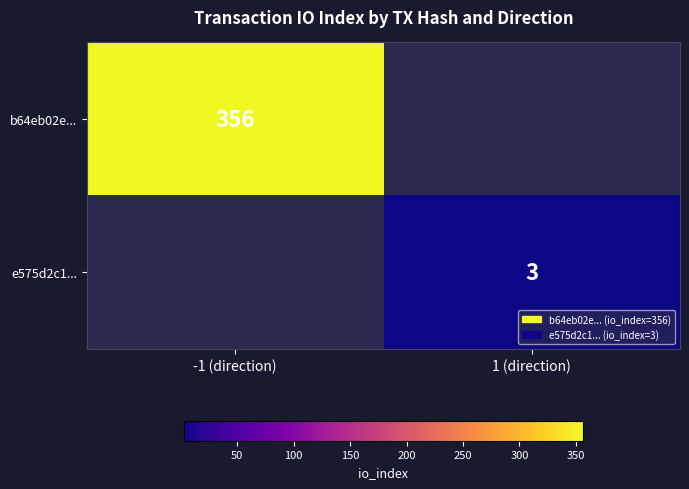

The value of e575d2c1... at 1 (direction) is 3. True or false?

True